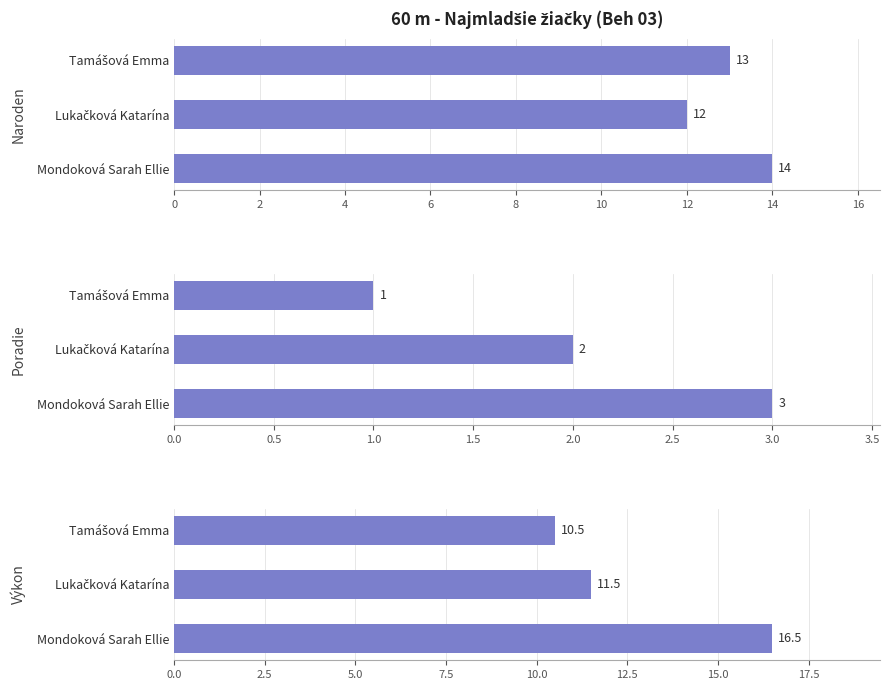

What is the spread (max minus min) of values at Tamášová Emma?

12.0